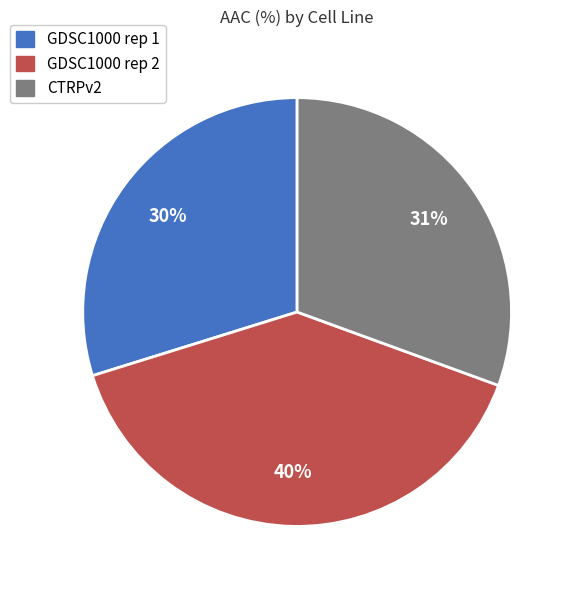

To the nearest percent, what is the average slice percentage?

33%